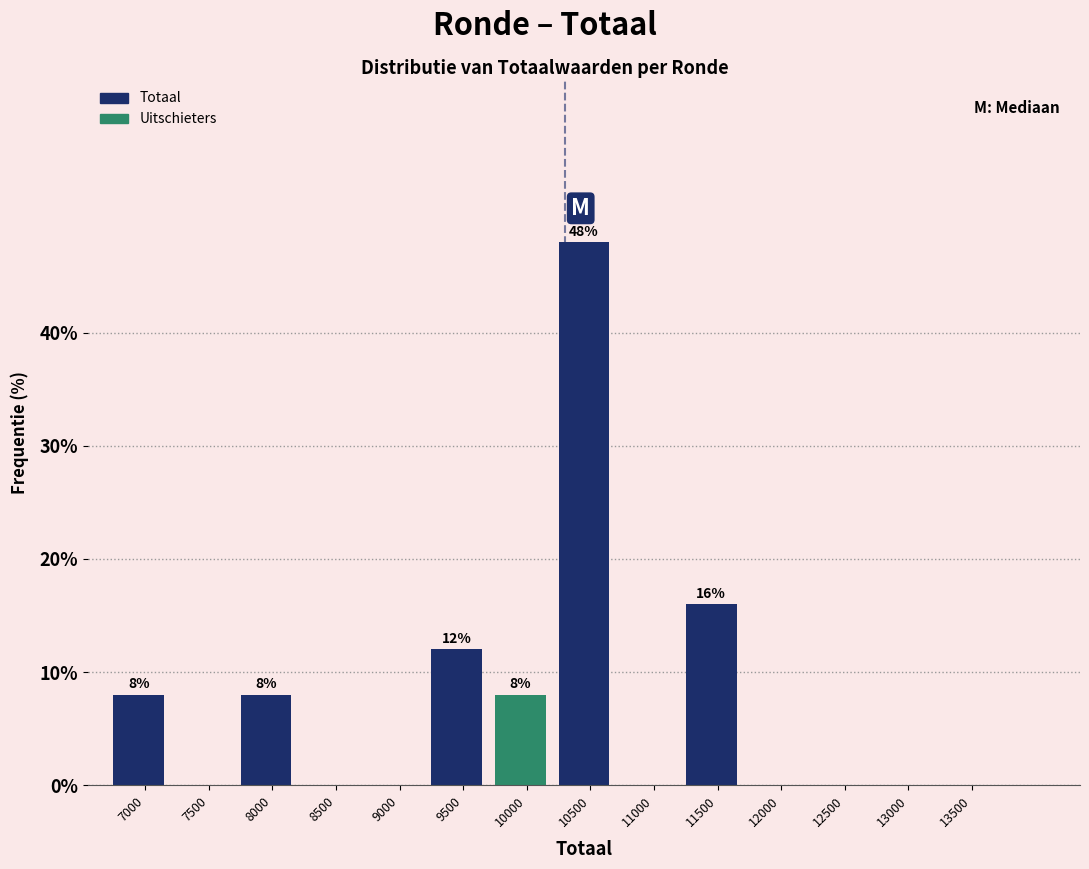

Reading right to left, extract all data points from this chart.

13500=0	13000=0	12500=0	12000=0	11500=16	11000=0	10500=48	10000=8	9500=12	9000=0	8500=0	8000=8	7500=0	7000=8